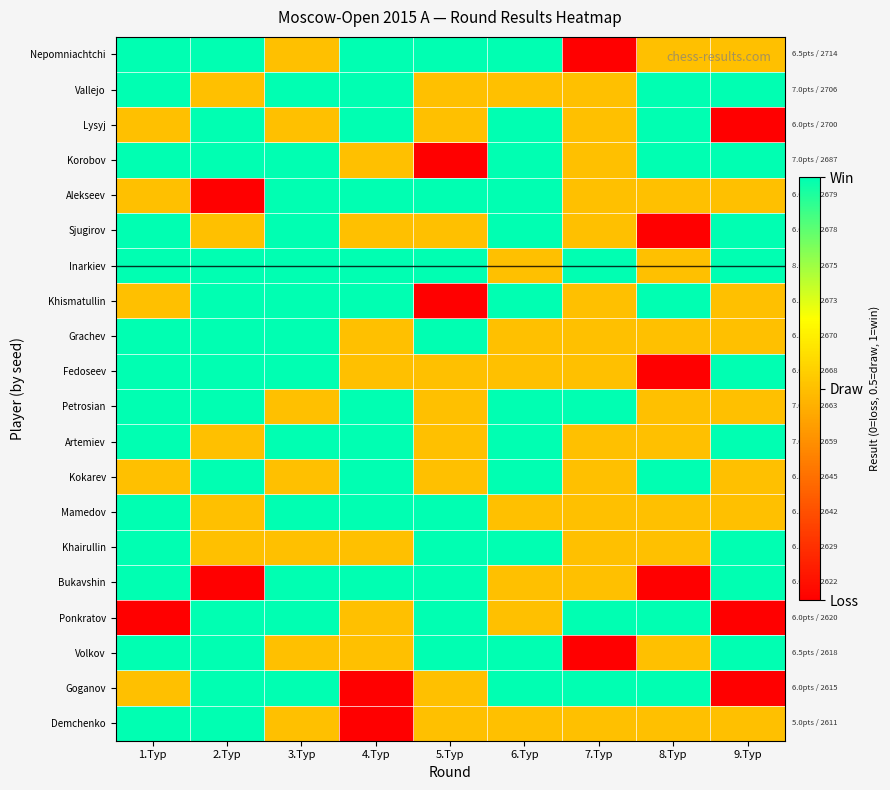

Count the number of data series in this chart.

20